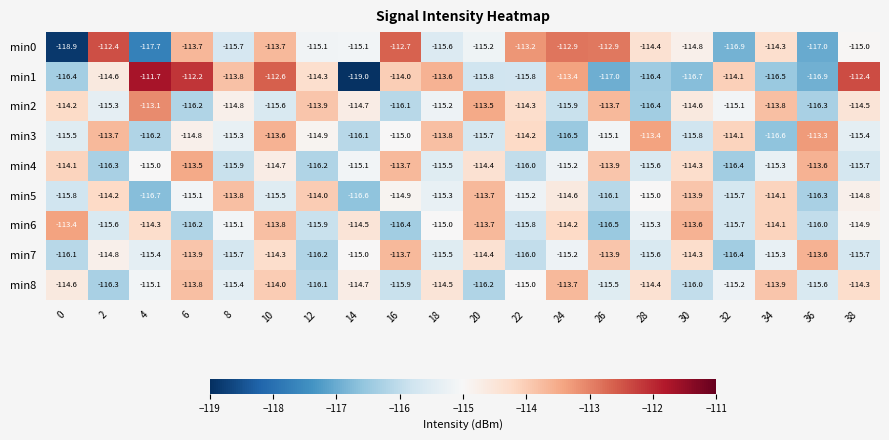

What is the spread (max minus min) of values at 10?

3.0